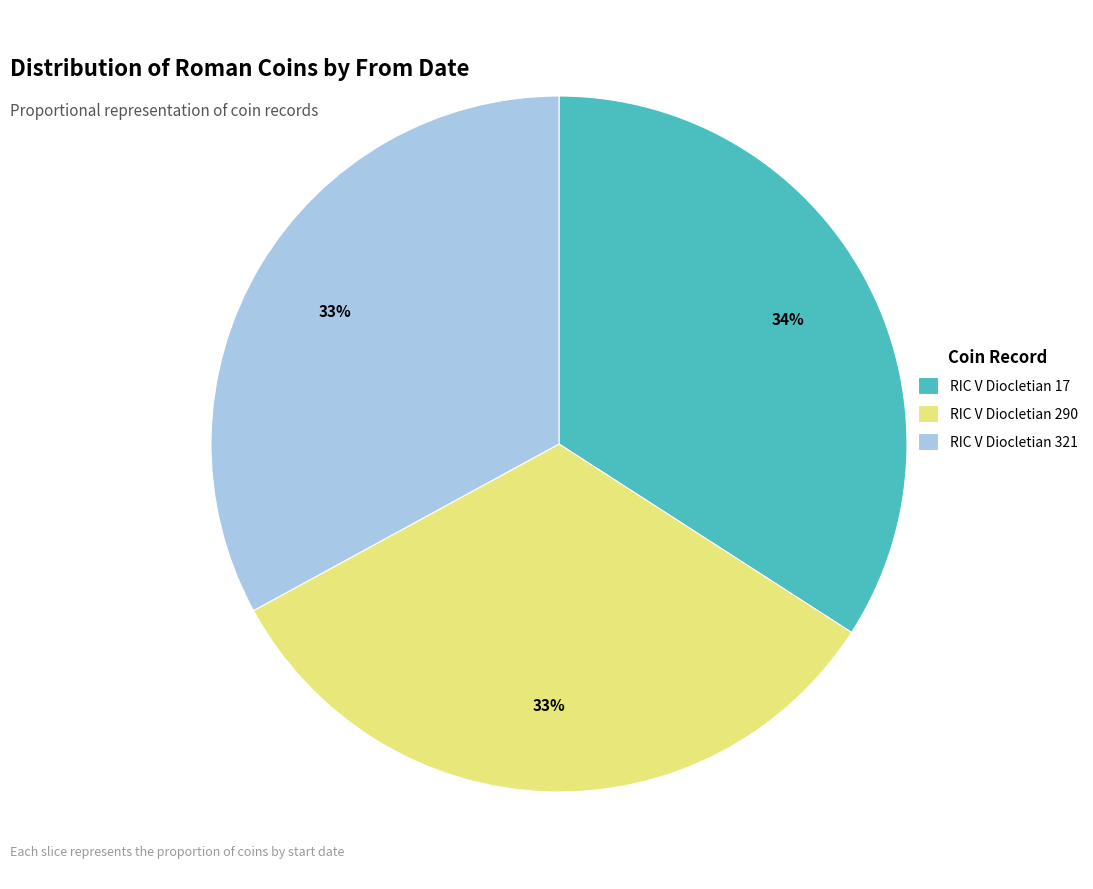

To the nearest percent, what is the combined percentage of RIC V Diocletian 17 and RIC V Diocletian 321?

67%